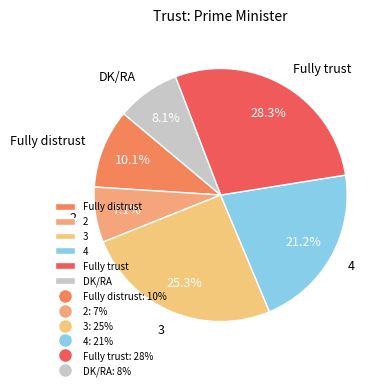

Is there a majority slice in this chart?

No